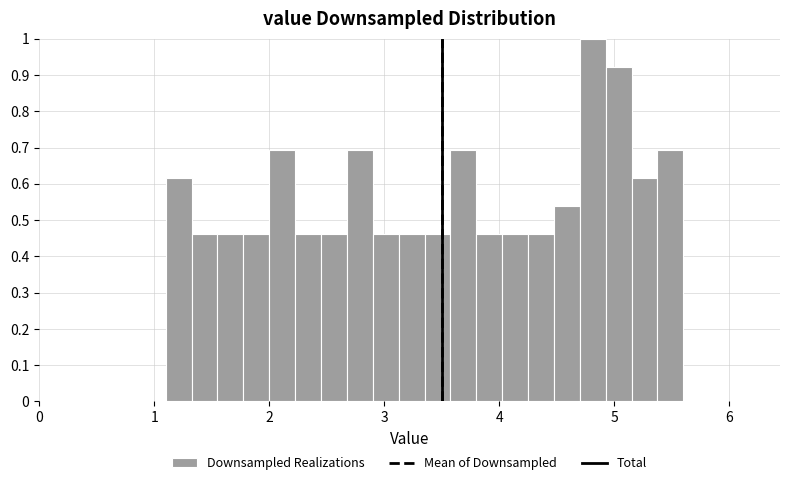

Read against the x-axis, roughly where is the centre of the tallest bar?

4.8